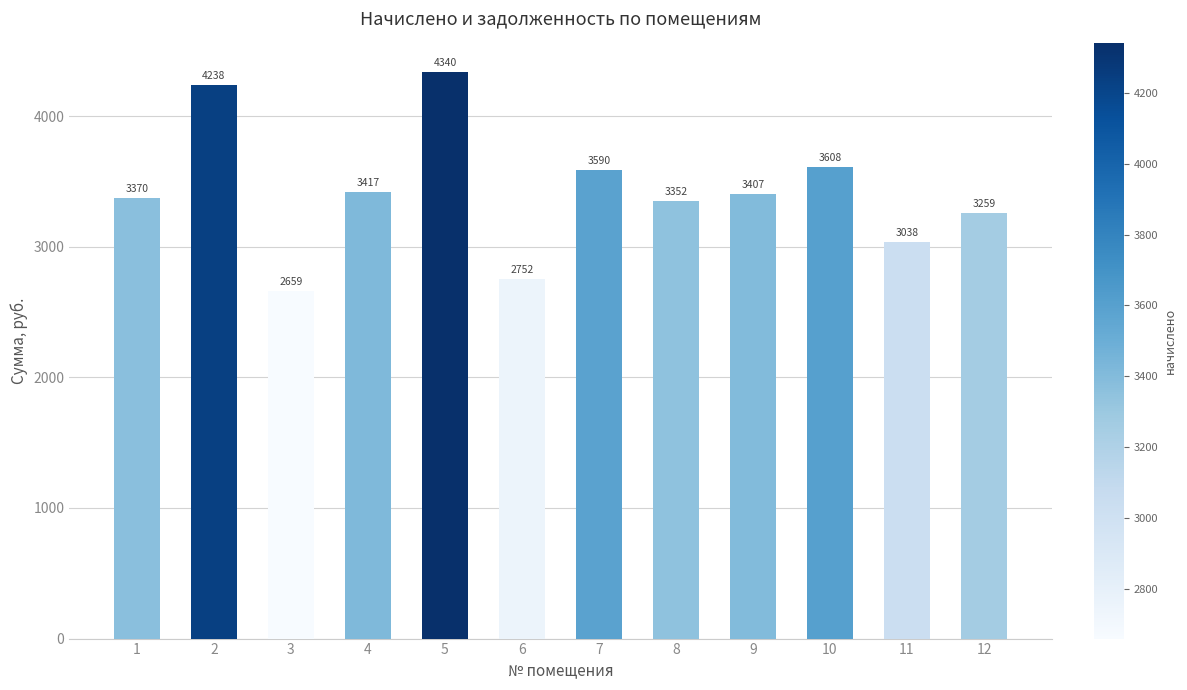

What is the value of the 8th bar from the left?

3352.0